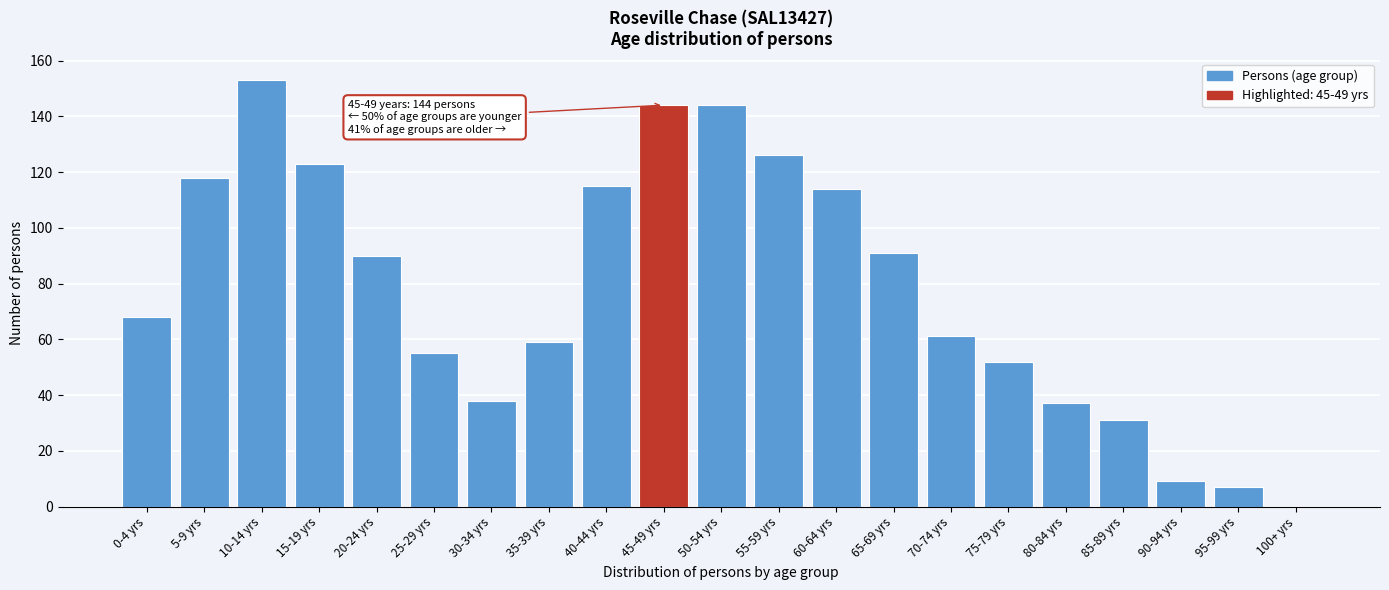

Reading left to right, extract all data points from this chart.

0-4 yrs=68	5-9 yrs=118	10-14 yrs=153	15-19 yrs=123	20-24 yrs=90	25-29 yrs=55	30-34 yrs=38	35-39 yrs=59	40-44 yrs=115	45-49 yrs=144	50-54 yrs=144	55-59 yrs=126	60-64 yrs=114	65-69 yrs=91	70-74 yrs=61	75-79 yrs=52	80-84 yrs=37	85-89 yrs=31	90-94 yrs=9	95-99 yrs=7	100+ yrs=0